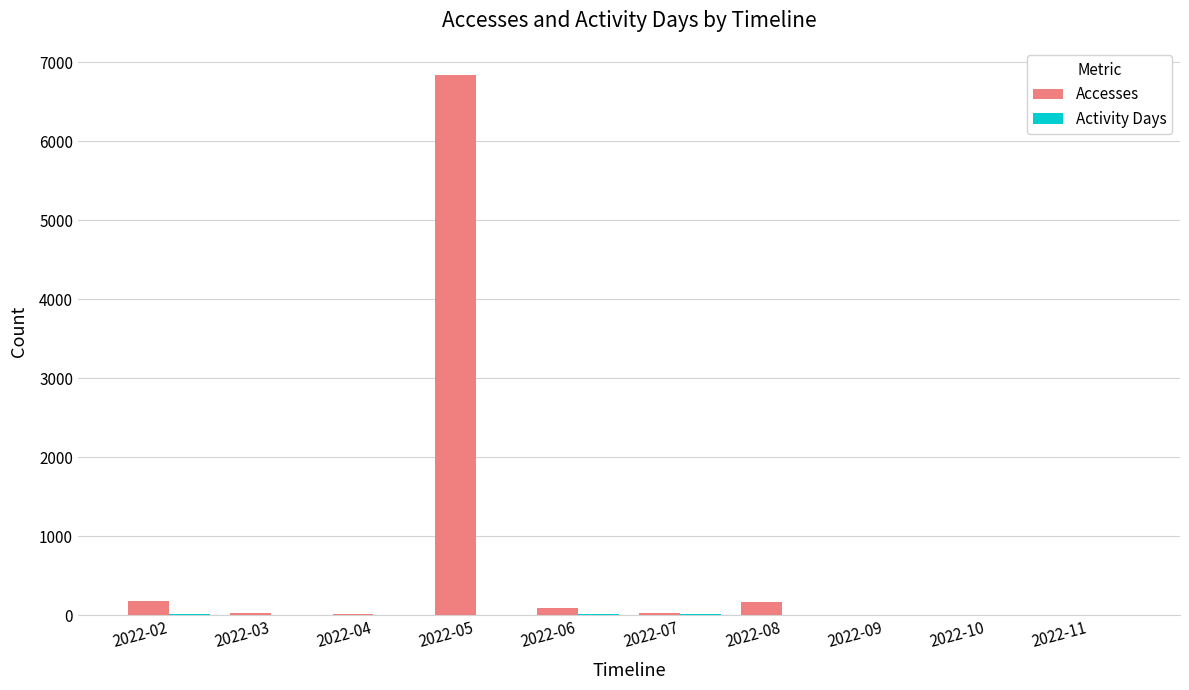

What is the total value across all series at 2022-08?

172